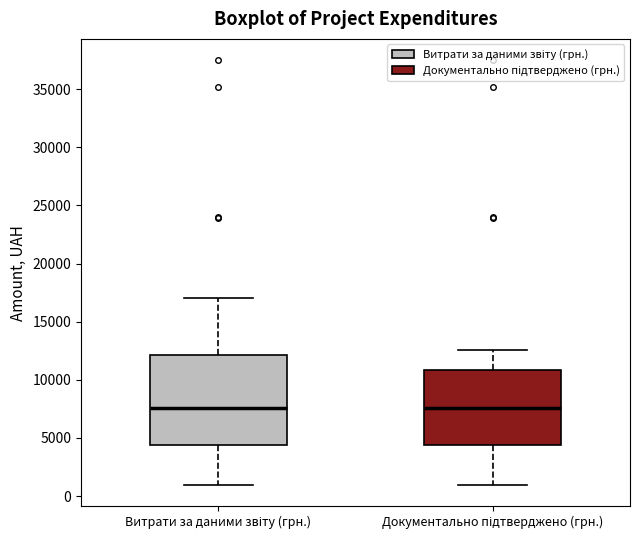

Reading left to right, transcribe this box plot: for each box, give where its median line is, the range the box spans, and where its two whiskers end, as read against the y-axis. The values are not printed on the chart, so give them approximately, as read against the axis.

Витрати за даними звіту (грн.): median 7500, box 4500 to 12000, whiskers 1000 to 17000
Документально підтверджено (грн.): median 7500, box 4500 to 11000, whiskers 1000 to 12500